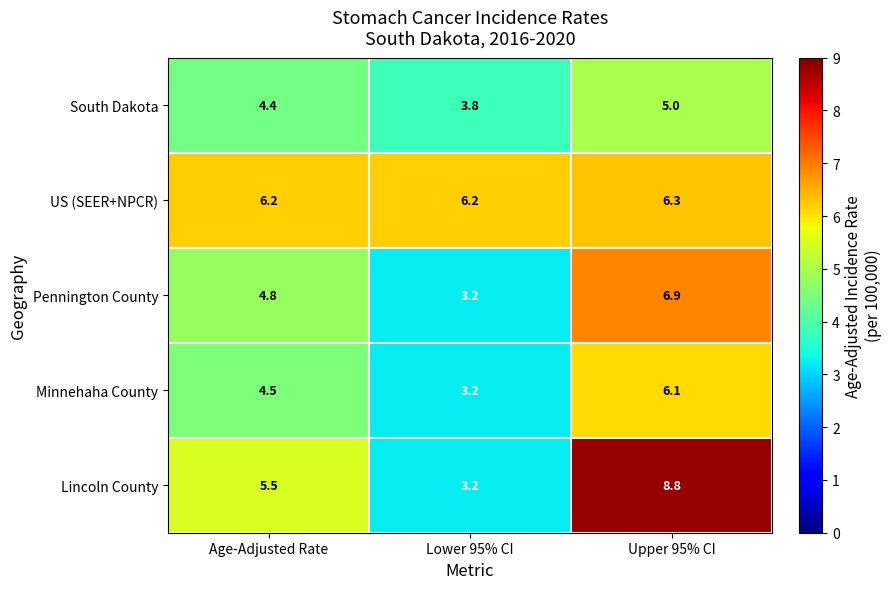

What is the total value across all series at Lower 95% CI?

19.6